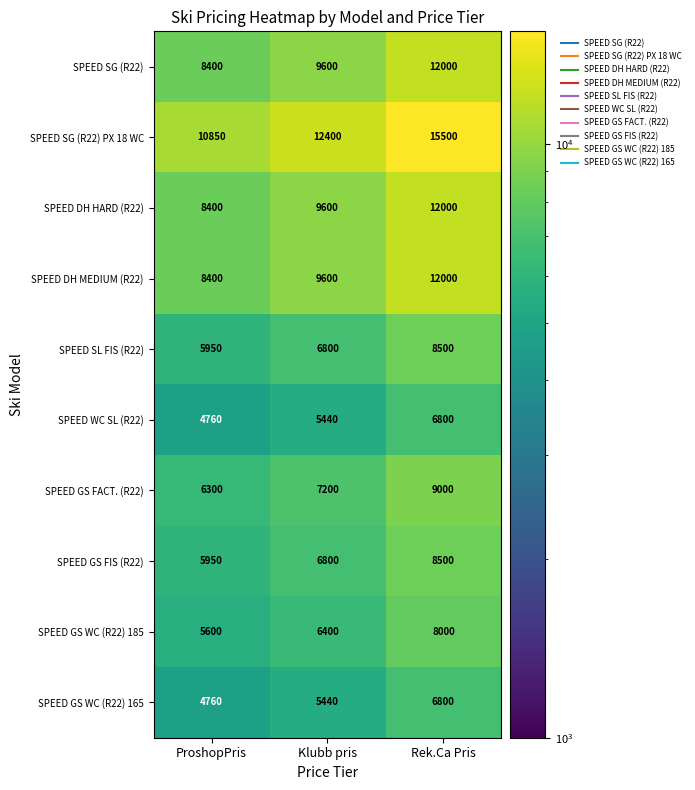

Count the number of categories in the chart.

3